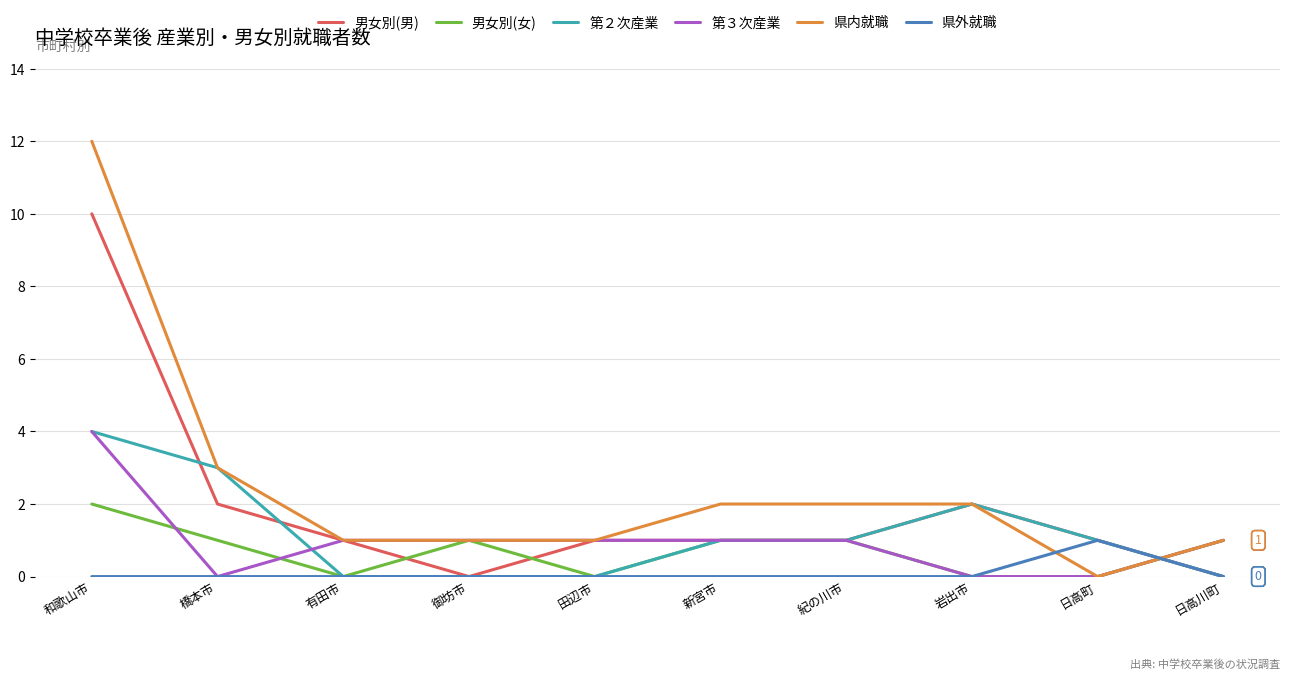

What is the total value across all series at 新宮市?

6